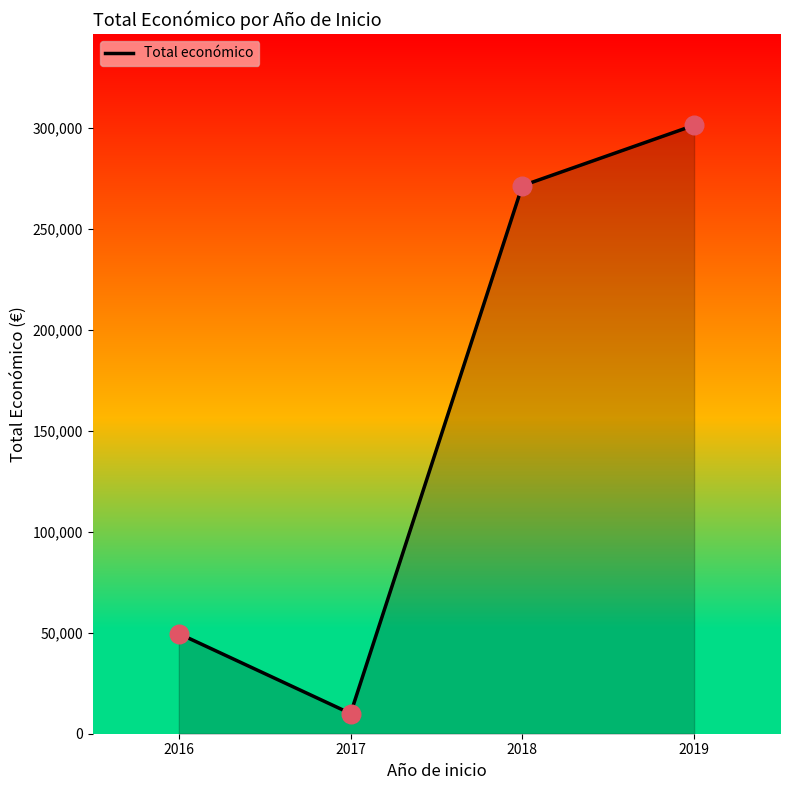

Between 2019 and 2016, which is larger?

2019